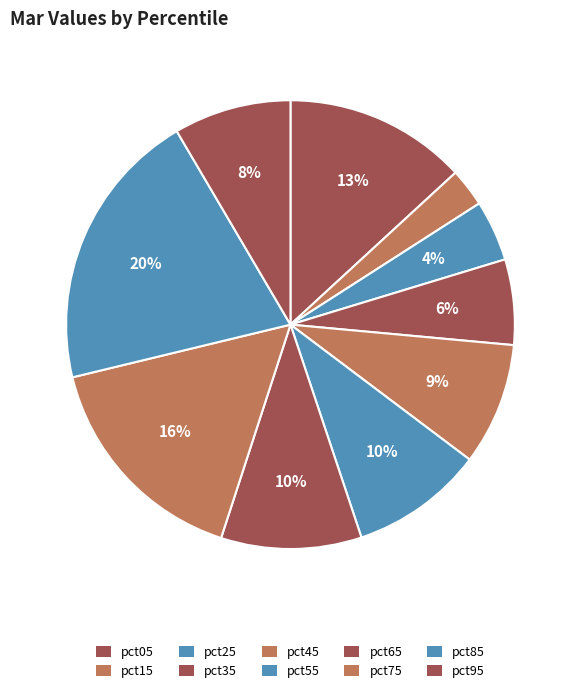

How many slices are in this pie chart?

10